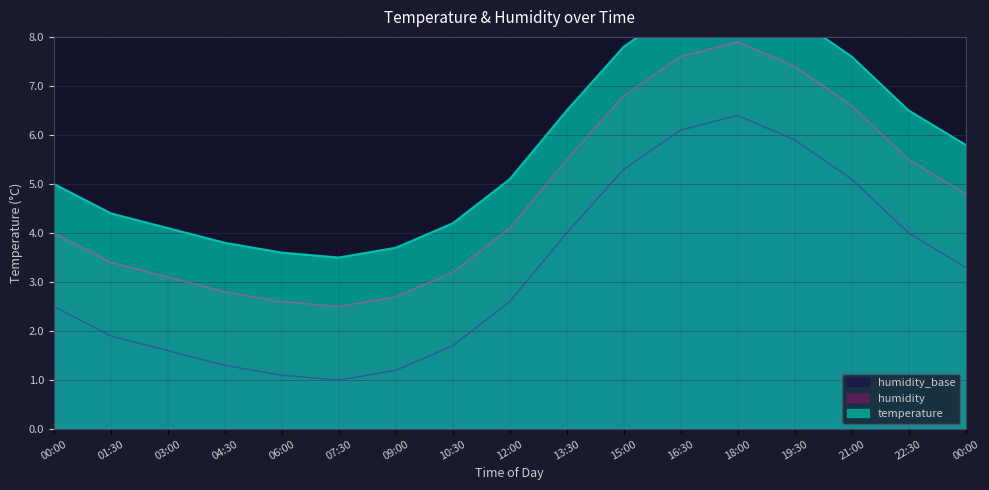

How many data points does each series have?

17